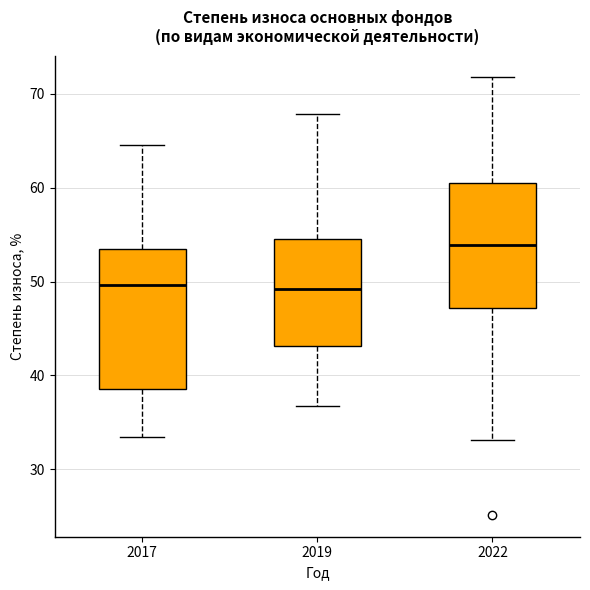

Where is the lower edge of the box at x = 2017 on the y-axis? The values are not printed on the chart, so give them approximately, as read against the axis.

39